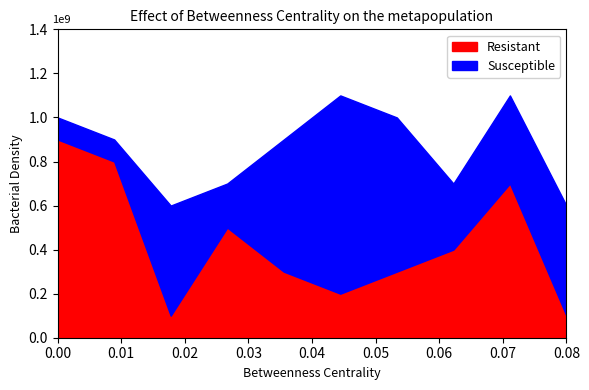

What are all the series names shown in the legend?

Resistant, Susceptible